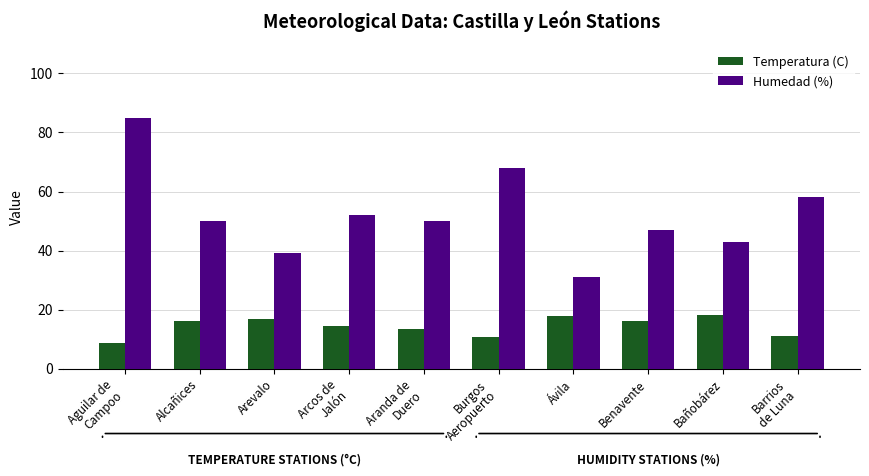

Are the bars horizontal?

No